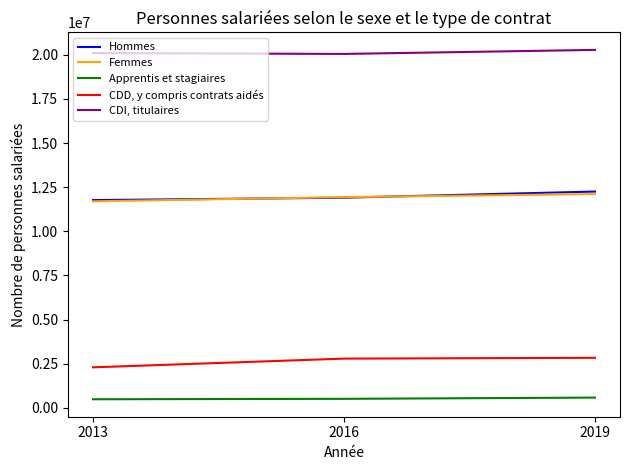

What is the highest value of the CDD, y compris contrats aidés series?

2832000